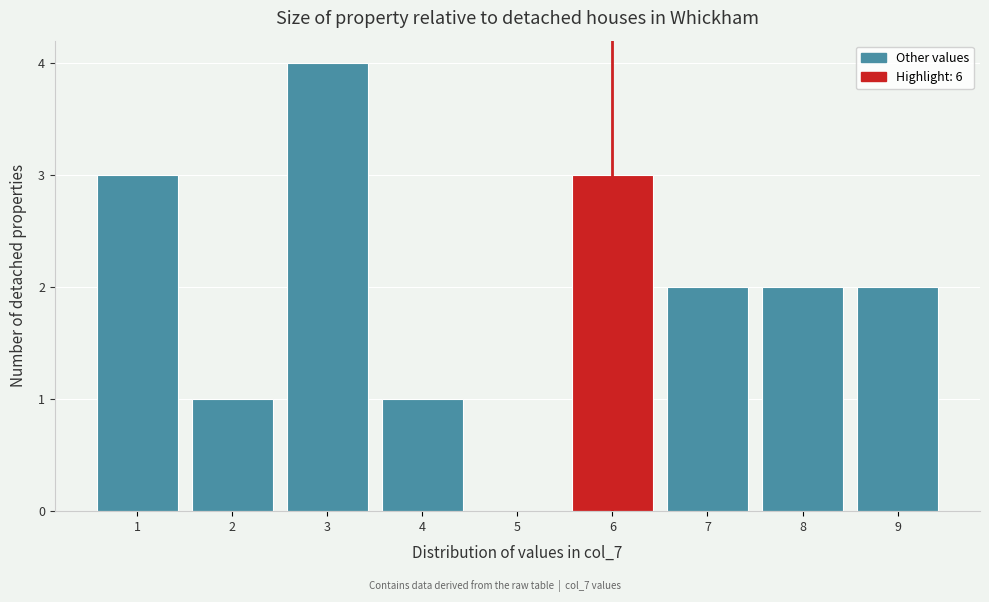

Reading left to right, transcribe this chart: for each bar, give the range it covers on the x-axis and its height. The values are not printed on the chart, so give them approximately, as read against the axis.

0.5 to 1.5: 3
1.5 to 2.5: 1
2.5 to 3.5: 4
3.5 to 4.5: 1
4.5 to 5.5: 0
5.5 to 6.5: 3
6.5 to 7.5: 2
7.5 to 8.5: 2
8.5 to 9.5: 2